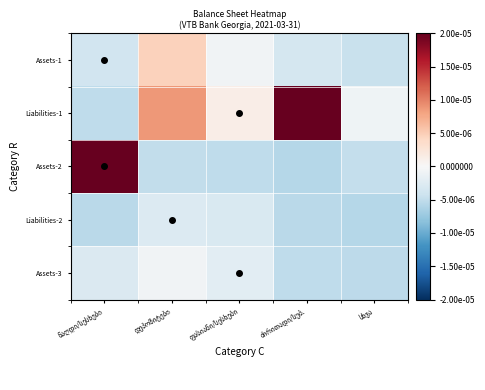

Is it true that Assets-2 equals -0.1 at სხვა?

False